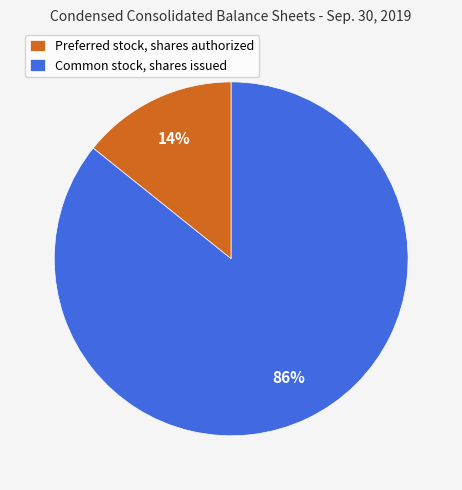

What percentage is the Common stock, shares issued slice, to the nearest percent?

86%